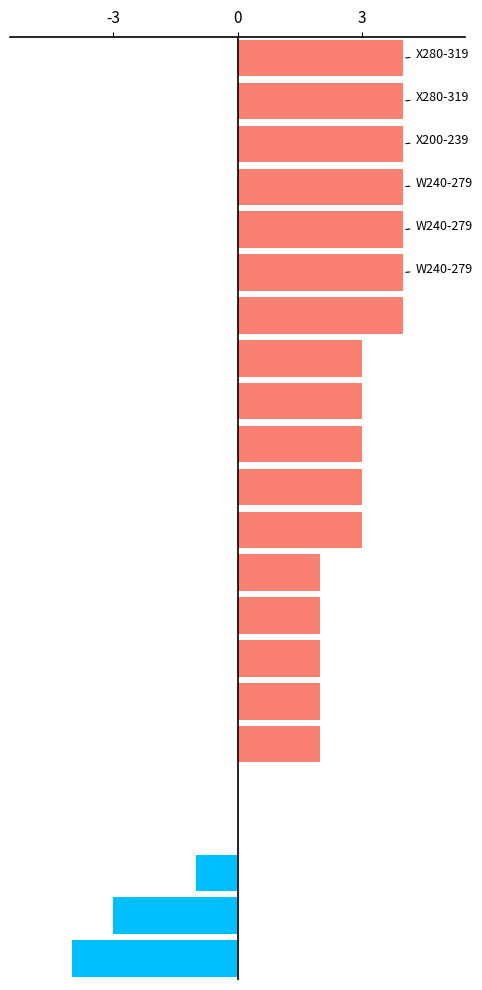

What is the sum of all values?

45